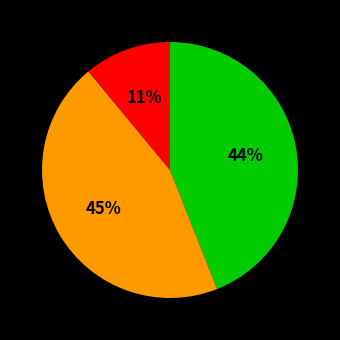

Is there a majority slice in this chart?

No